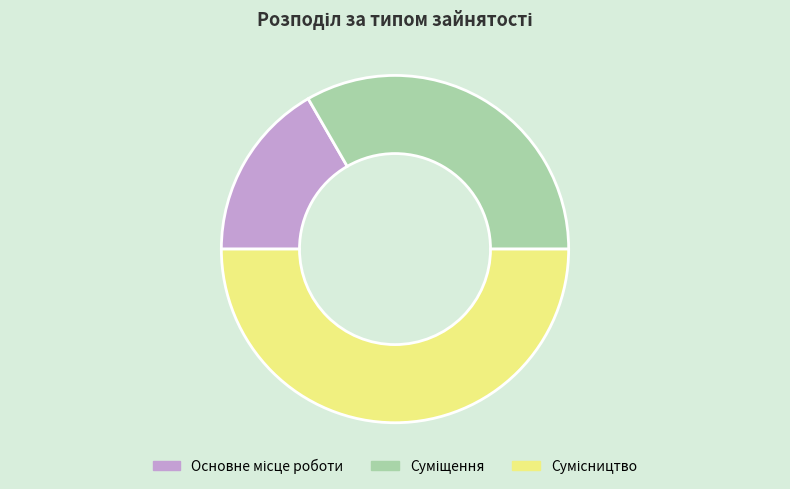

Which category has the smallest portion of the pie?

Основне місце роботи